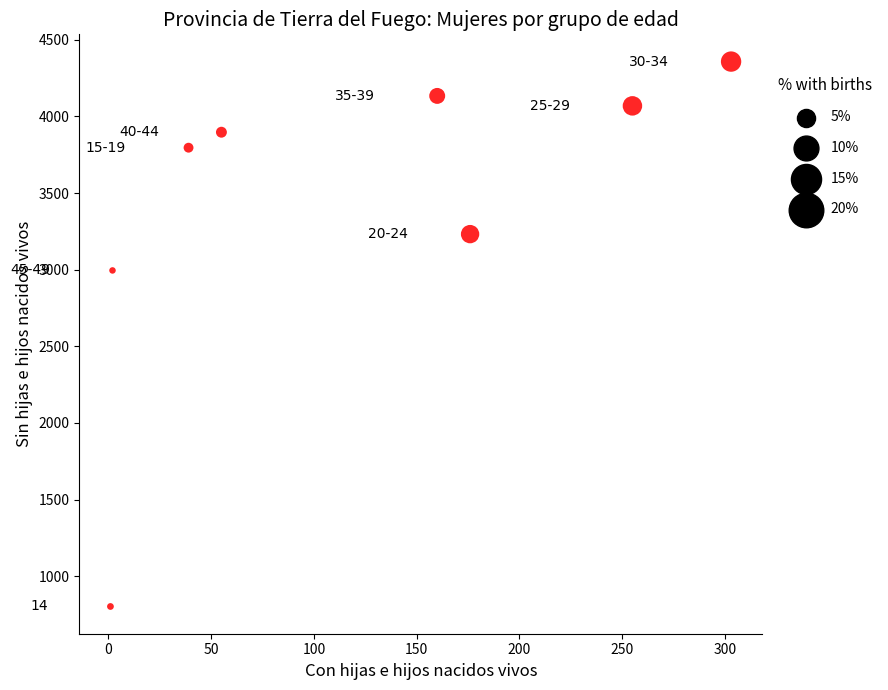

What is the average X value?

124